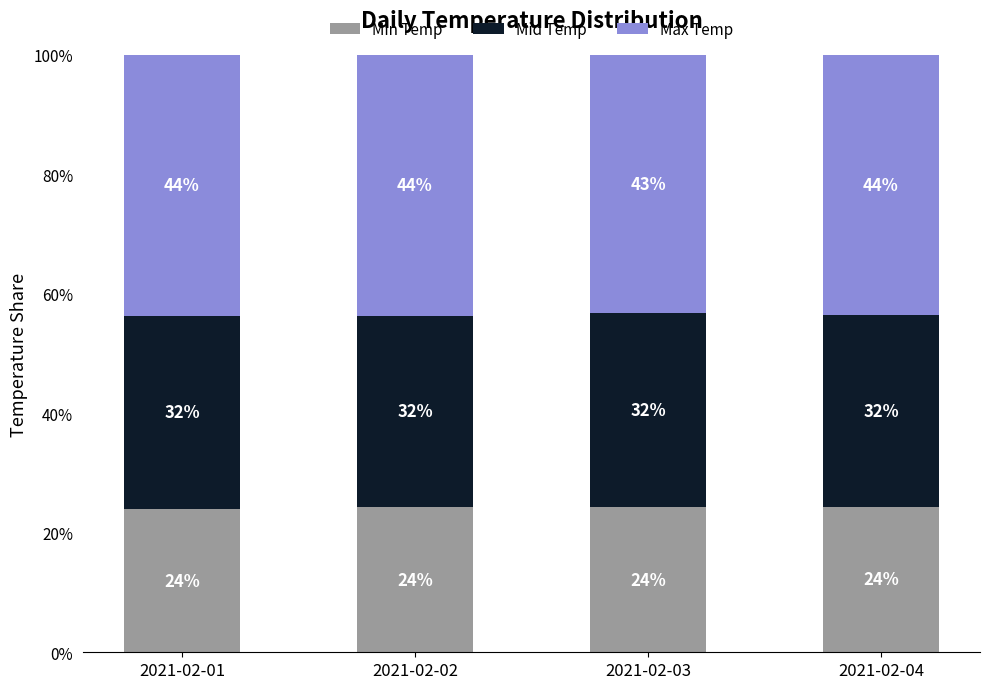

Read the Min Temp value at 2021-02-02.

24.3